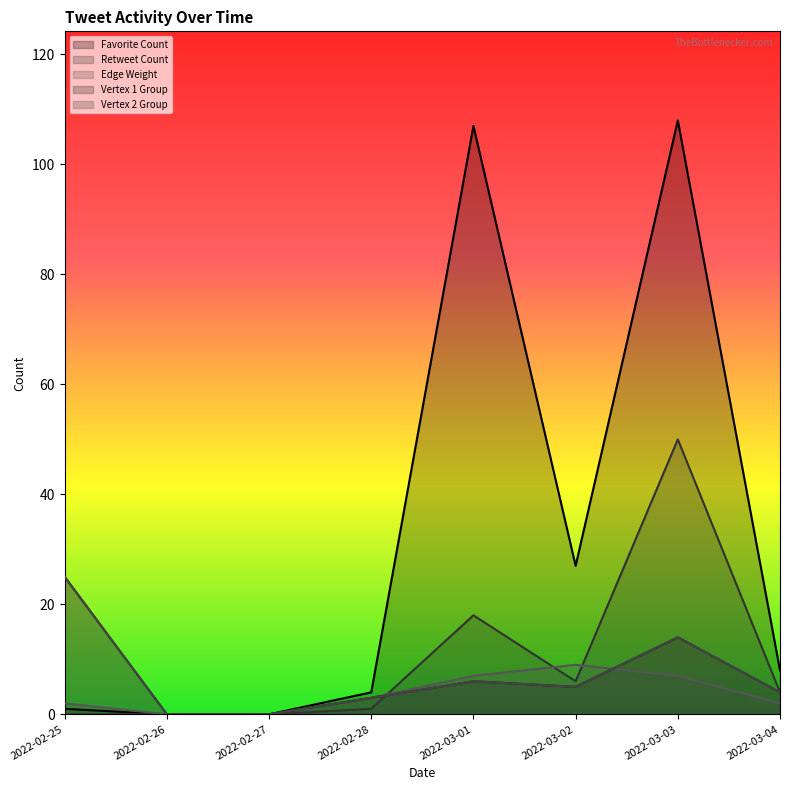

Which series has the widest spread of values?

Favorite Count